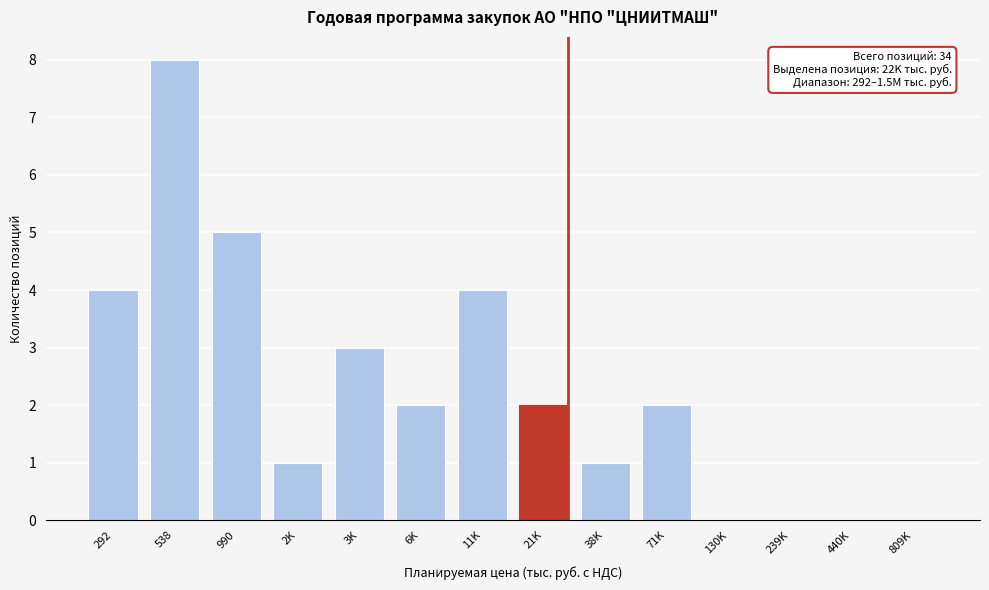

Reading left to right, list all the values displayed in this chart.

292=4	538=8	990=5	2K=1	3K=3	6K=2	11K=4	21K=2	38K=1	71K=2	130K=0	239K=0	440K=0	809K=0